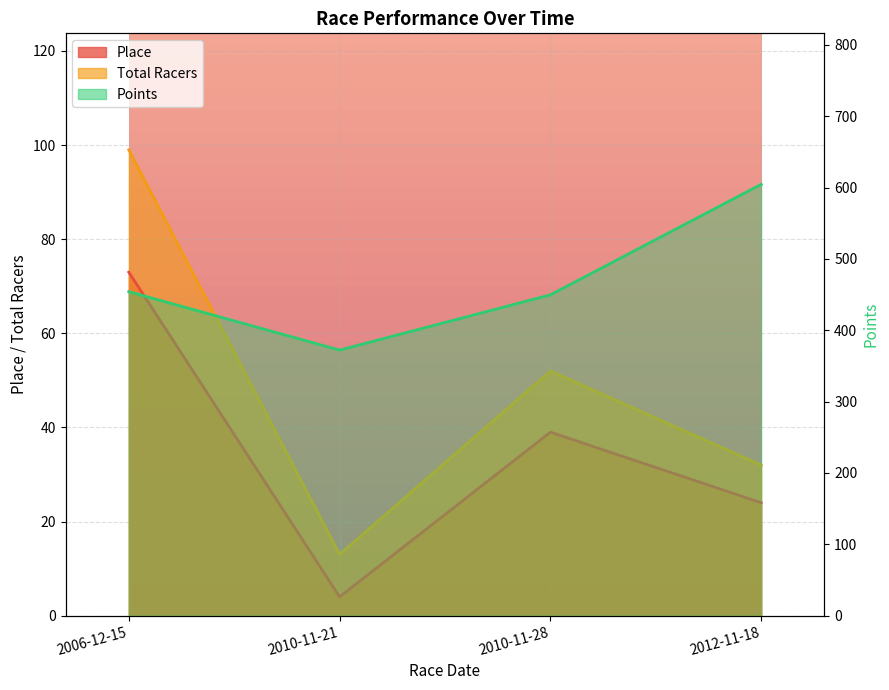

Where is Total Racers nearest to the value 56?

2010-11-28